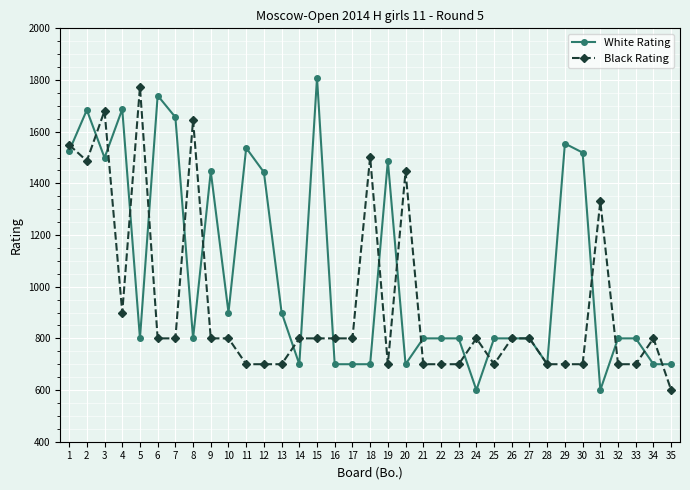

What is the lowest value of the Black Rating series?

600